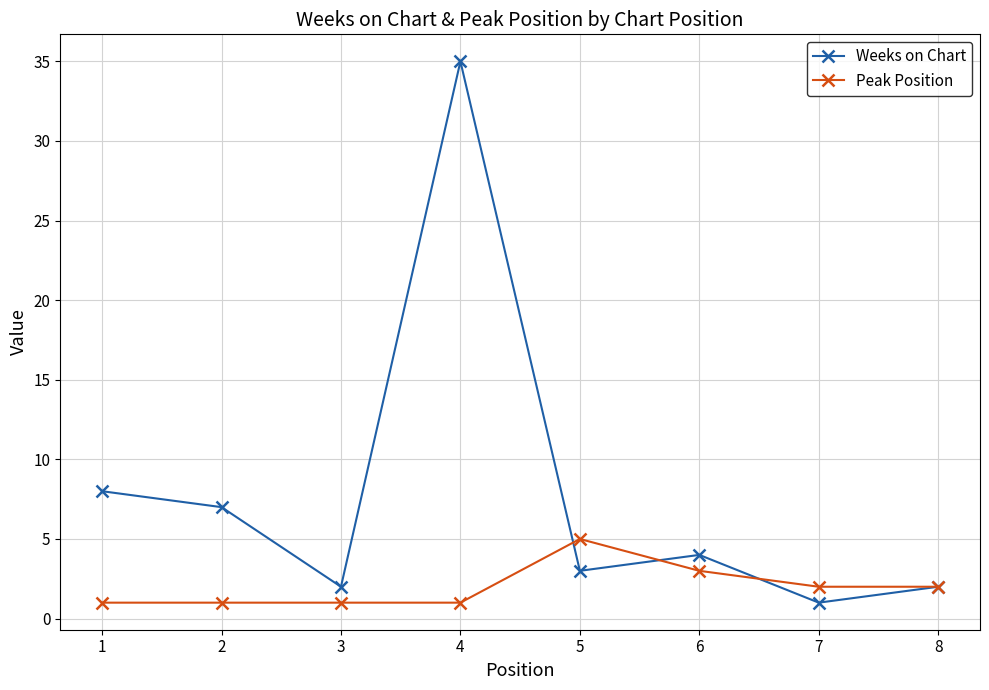

Which category has the highest value in the Peak Position series?

5